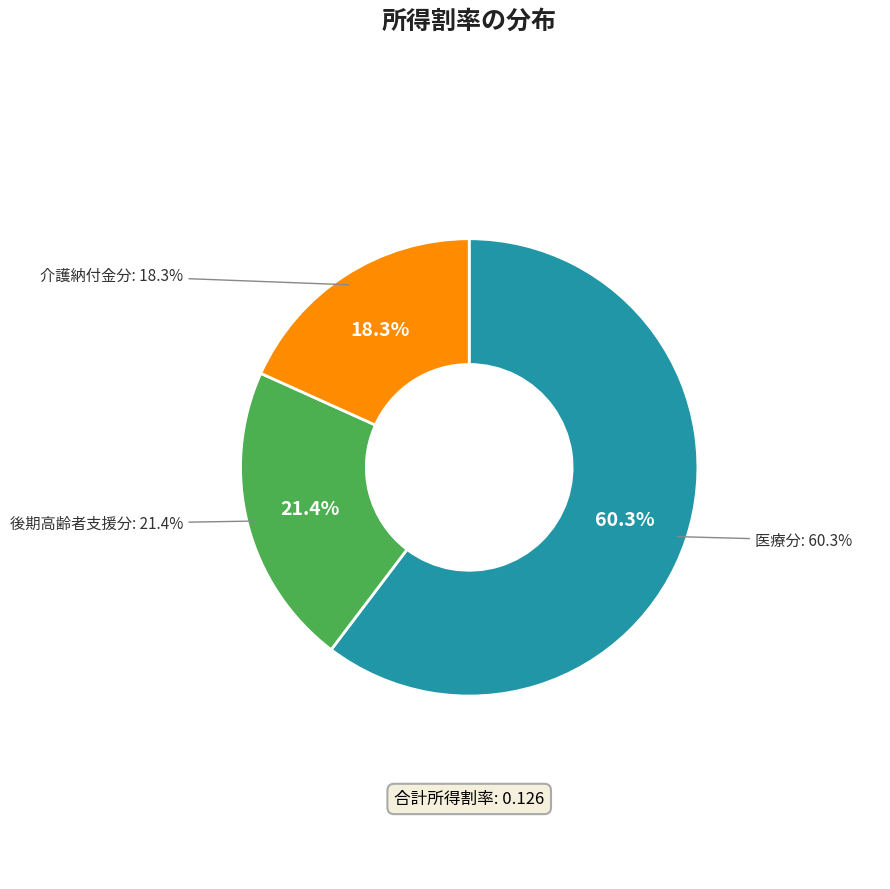

Which slice is the smallest?

介護納付金分